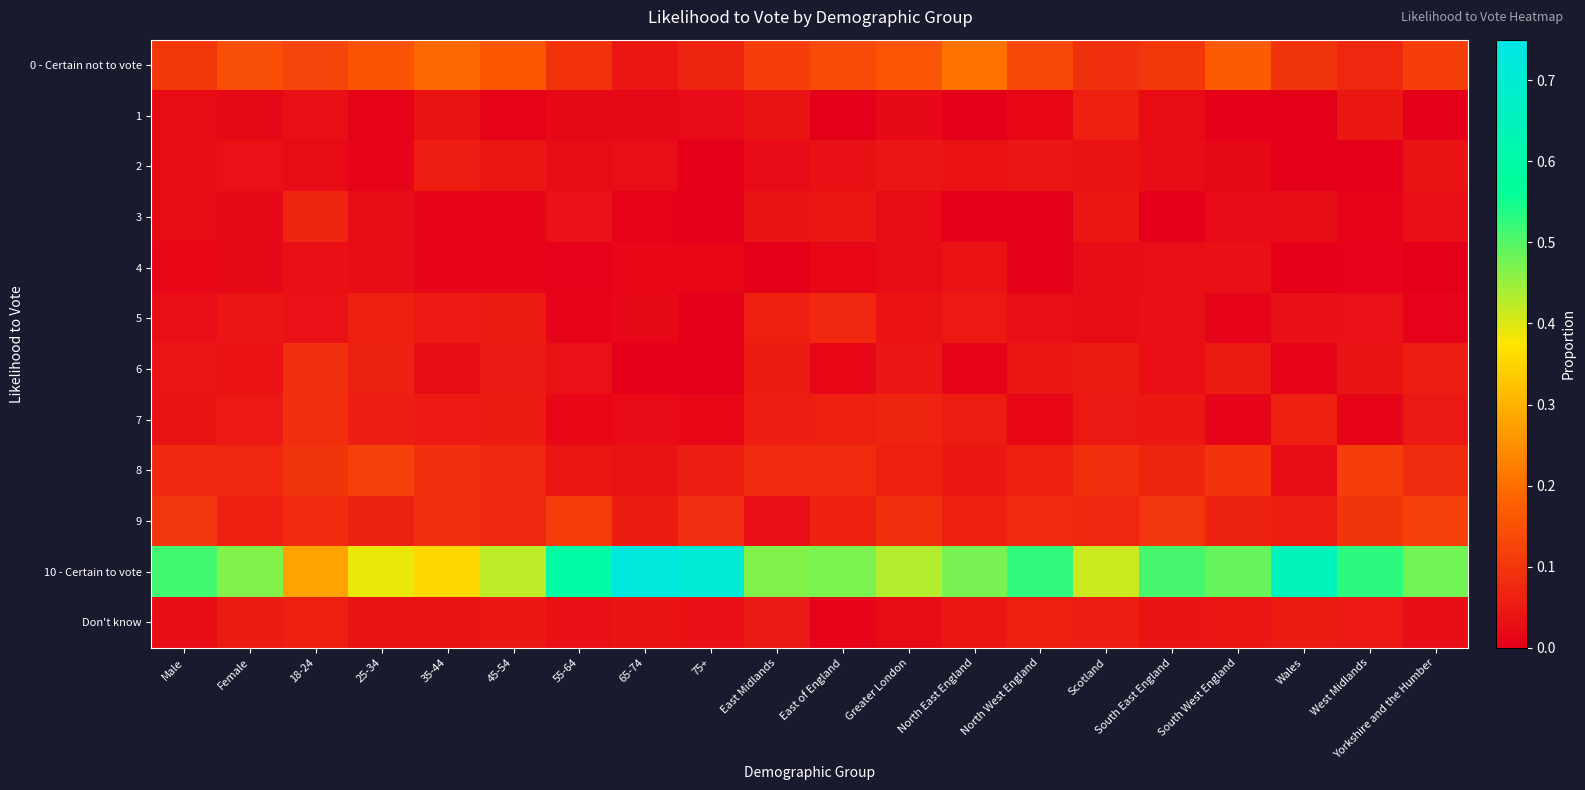

How many distinct data groups are displayed?

12